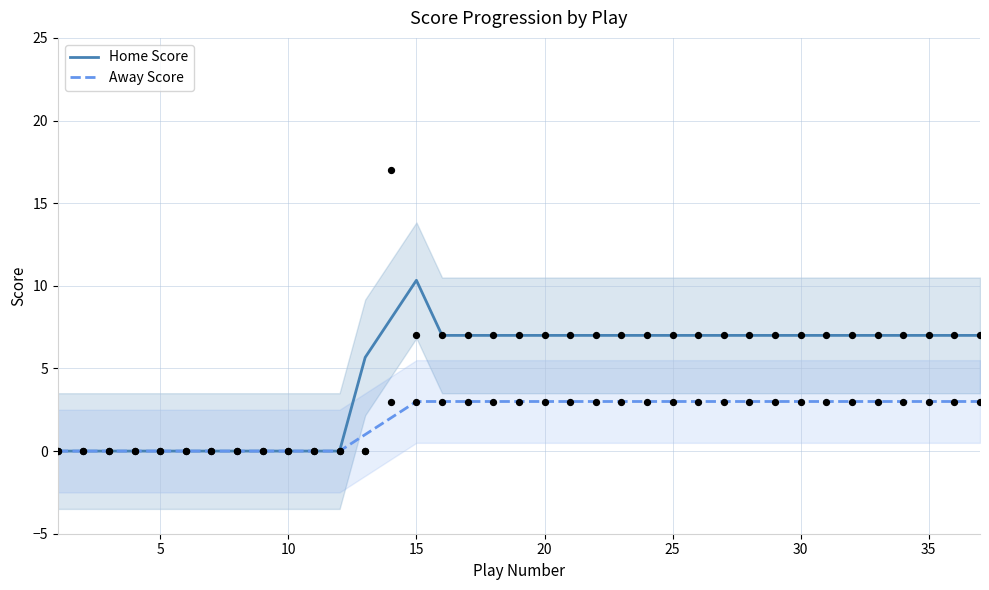

Which category has the highest value in the Home Score series?

15